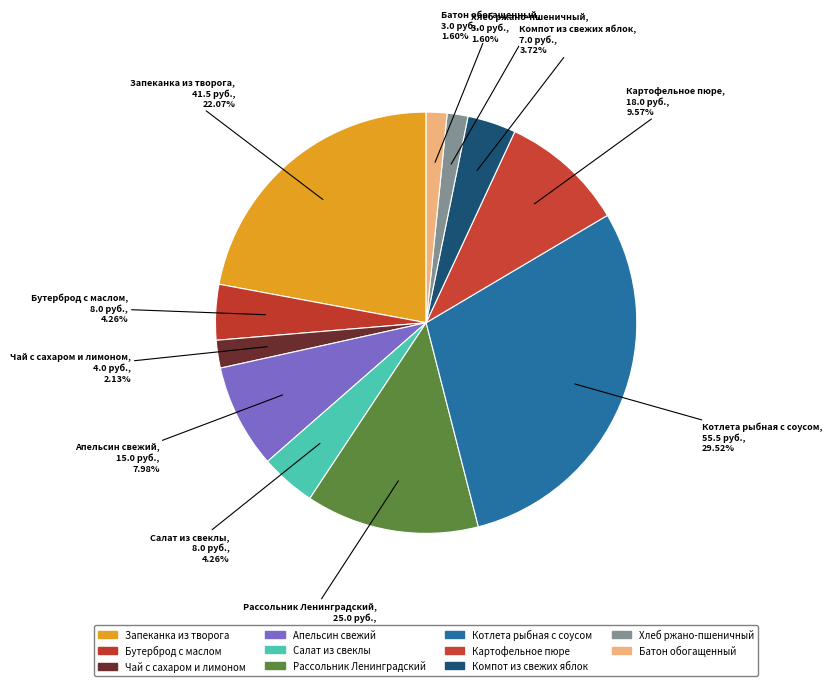

To the nearest percent, what is the difference between the Картофельное пюре and Компот из свежих яблок slice percentages?

6%